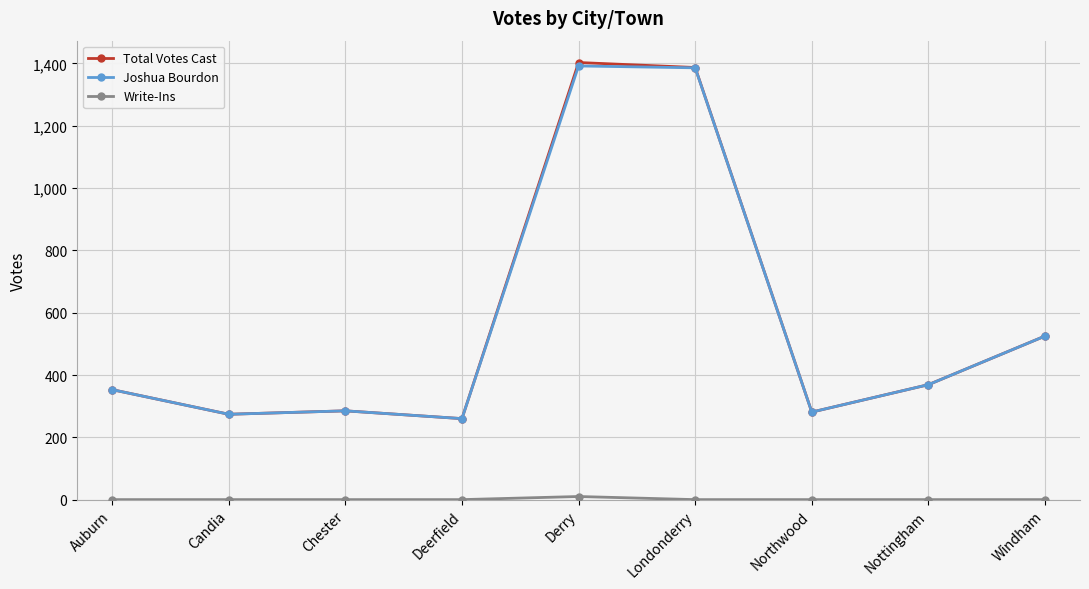

Which series has the widest spread of values?

Total Votes Cast